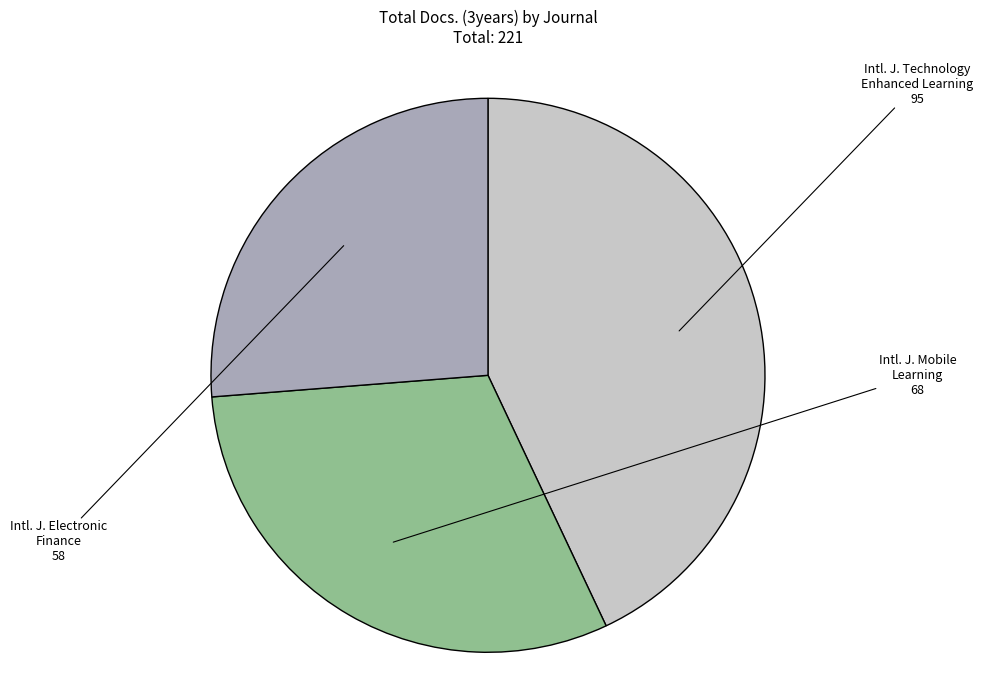

Does any single category account for the majority?

No